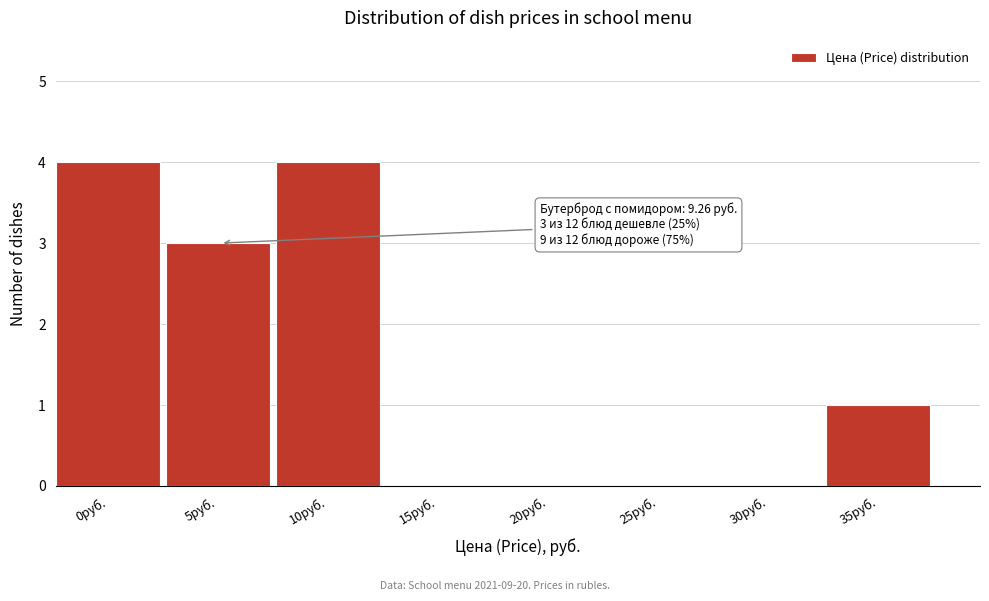

Reading left to right, what are all the values shown in this chart?

0руб.=4	5руб.=3	10руб.=4	15руб.=0	20руб.=0	25руб.=0	30руб.=0	35руб.=1